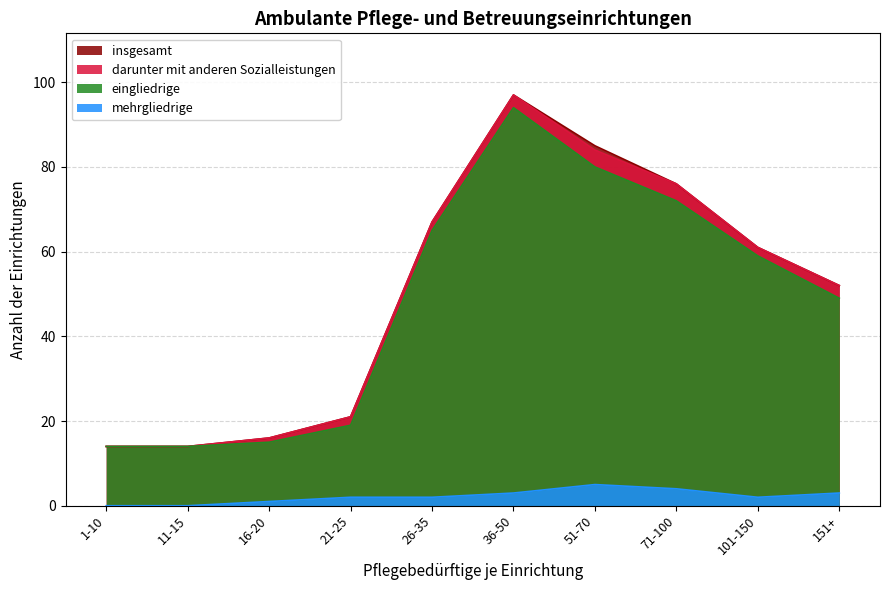

At which category is the sum across all series the highest?

36-50